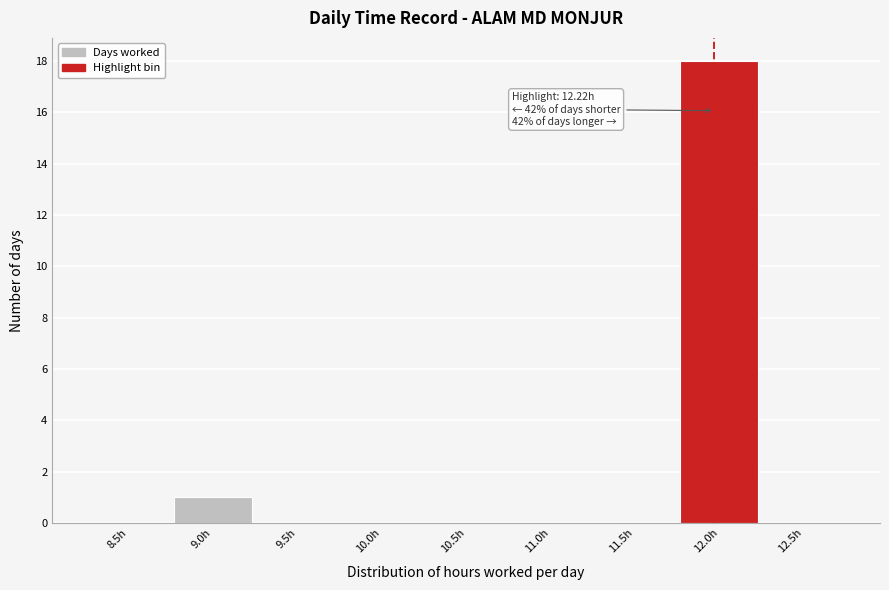

Reading right to left, list all the values displayed in this chart.

12.5h=0	12.0h=18	11.5h=0	11.0h=0	10.5h=0	10.0h=0	9.5h=0	9.0h=1	8.5h=0